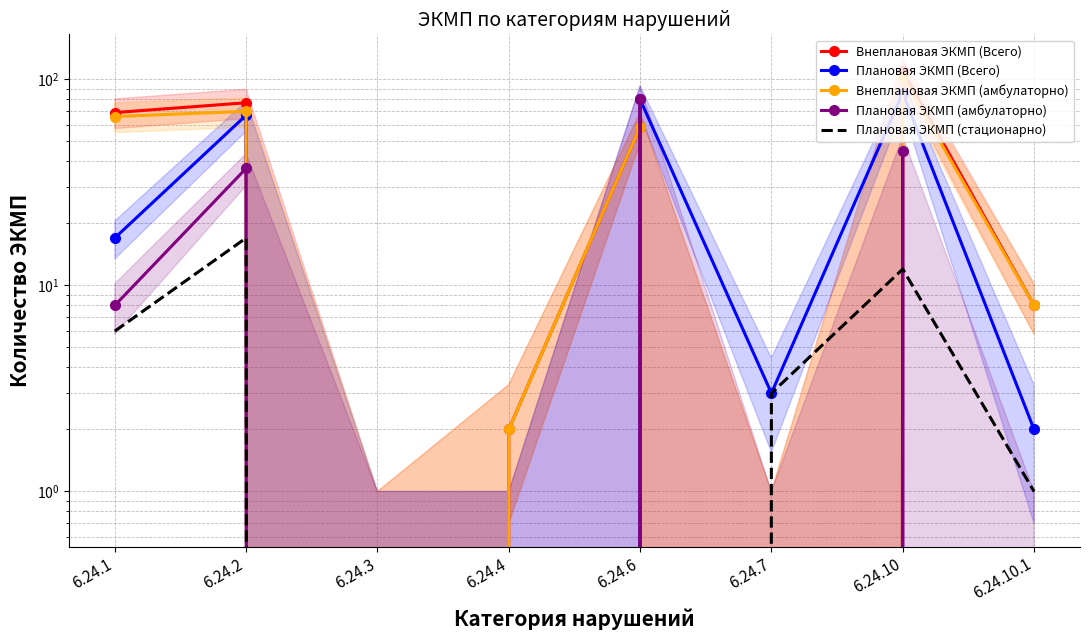

What is the label of the 6th point from the left?

6.24.7